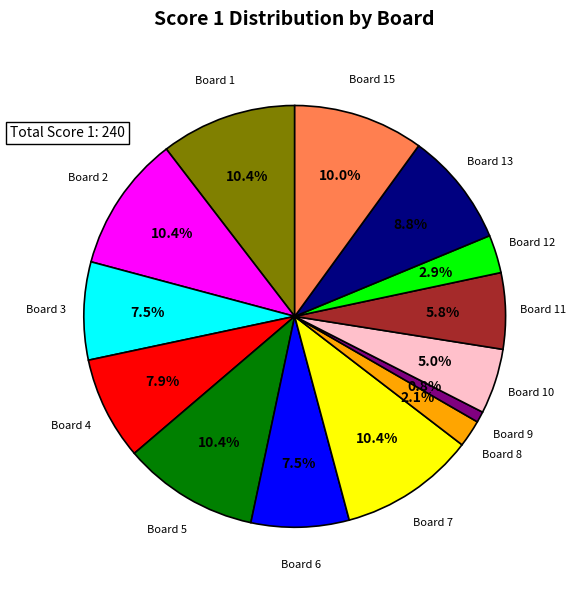

Does any single category account for the majority?

No